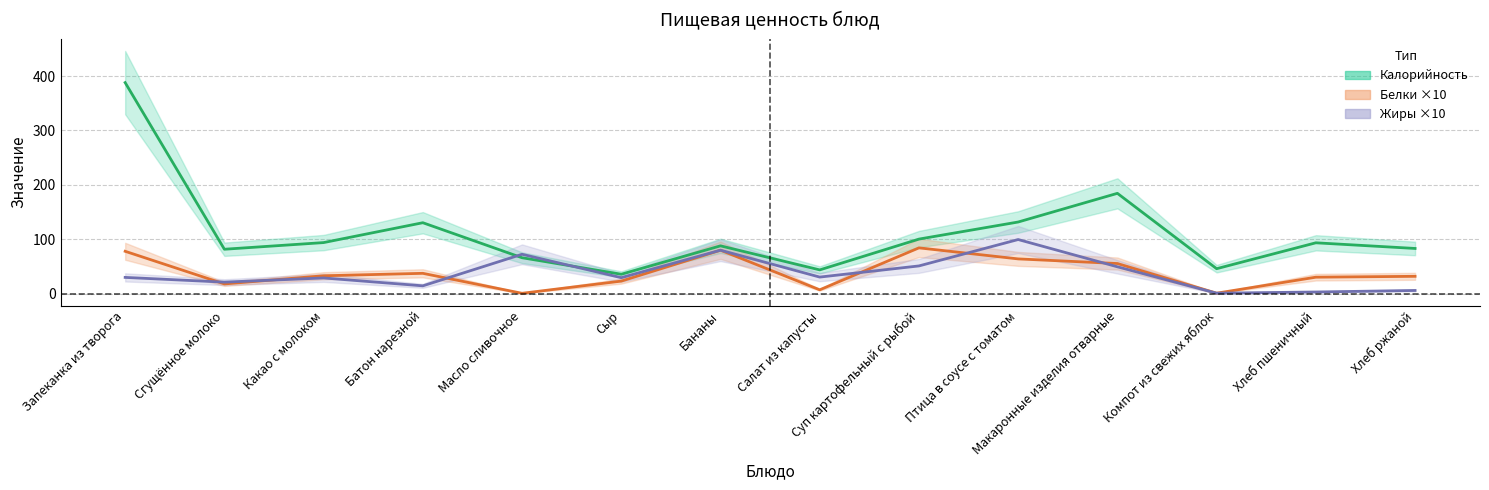

What is the value of the Белки point at the 11th from the left?

55.5